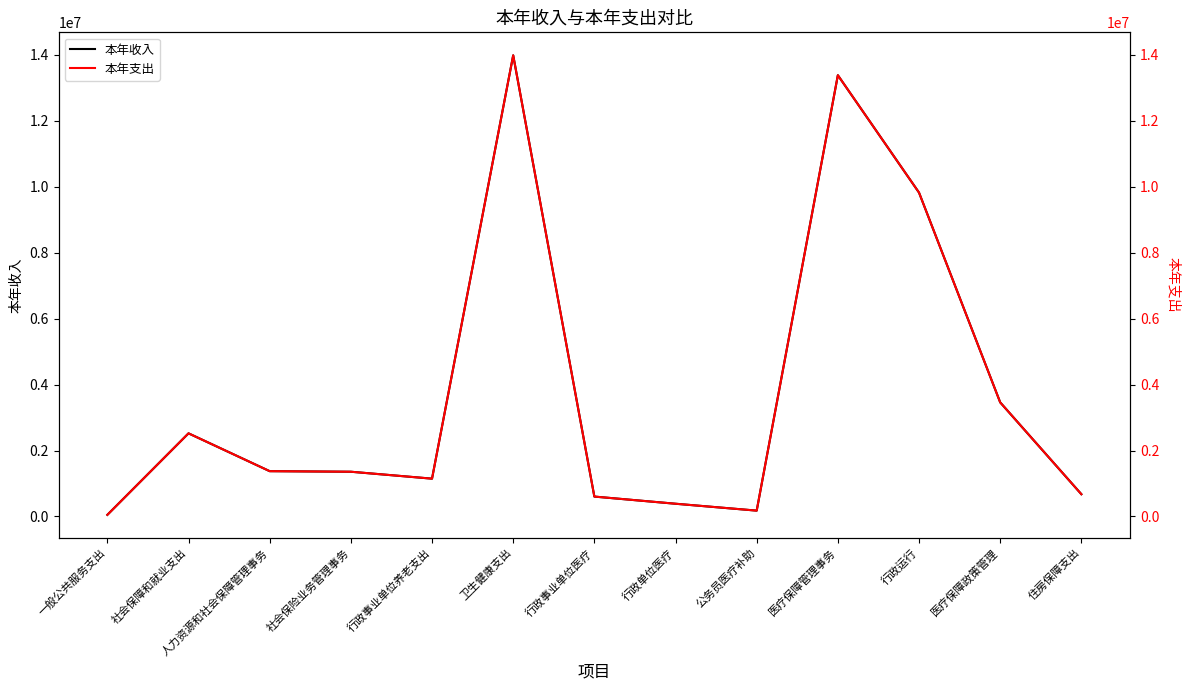

Between 行政事业单位养老支出 and 行政单位医疗, which is larger?

行政事业单位养老支出